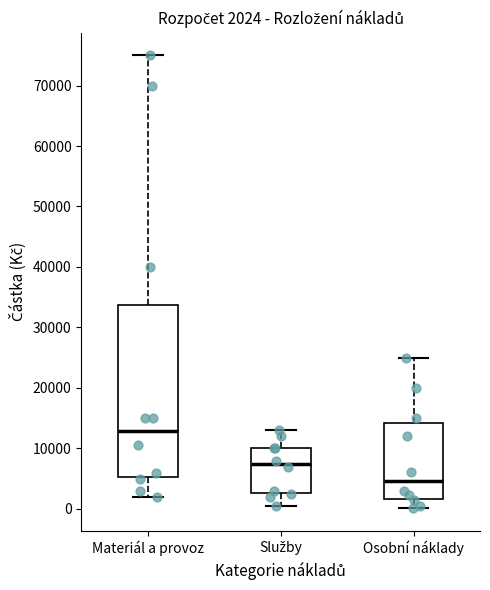

Which box's median line is the lowest?

Osobní náklady